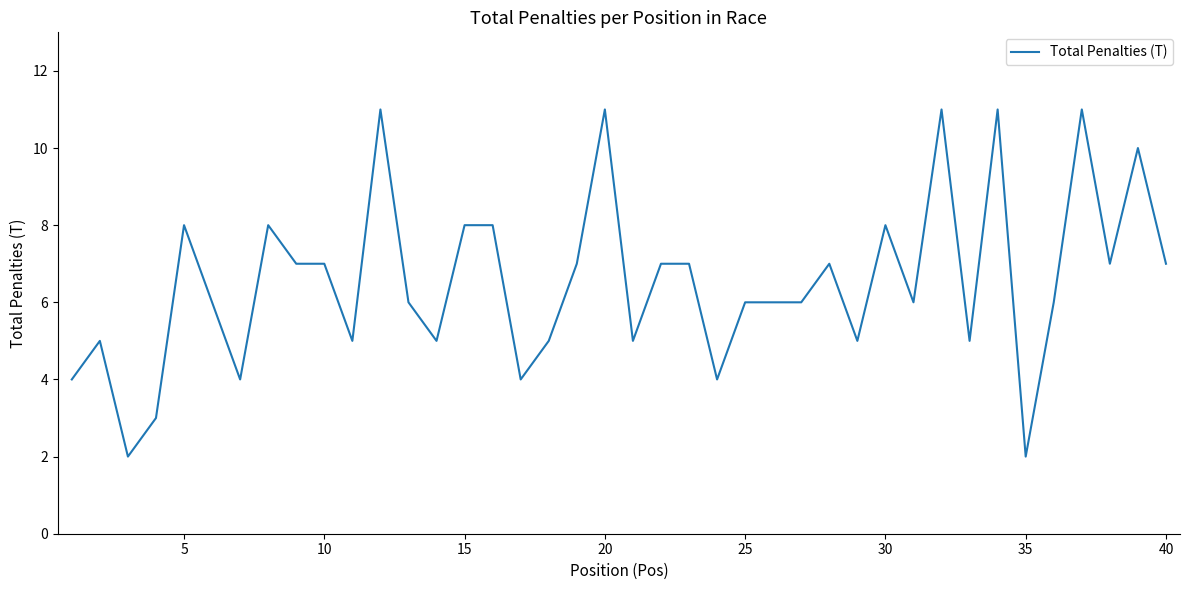

What is the difference between the maximum and minimum values?

9